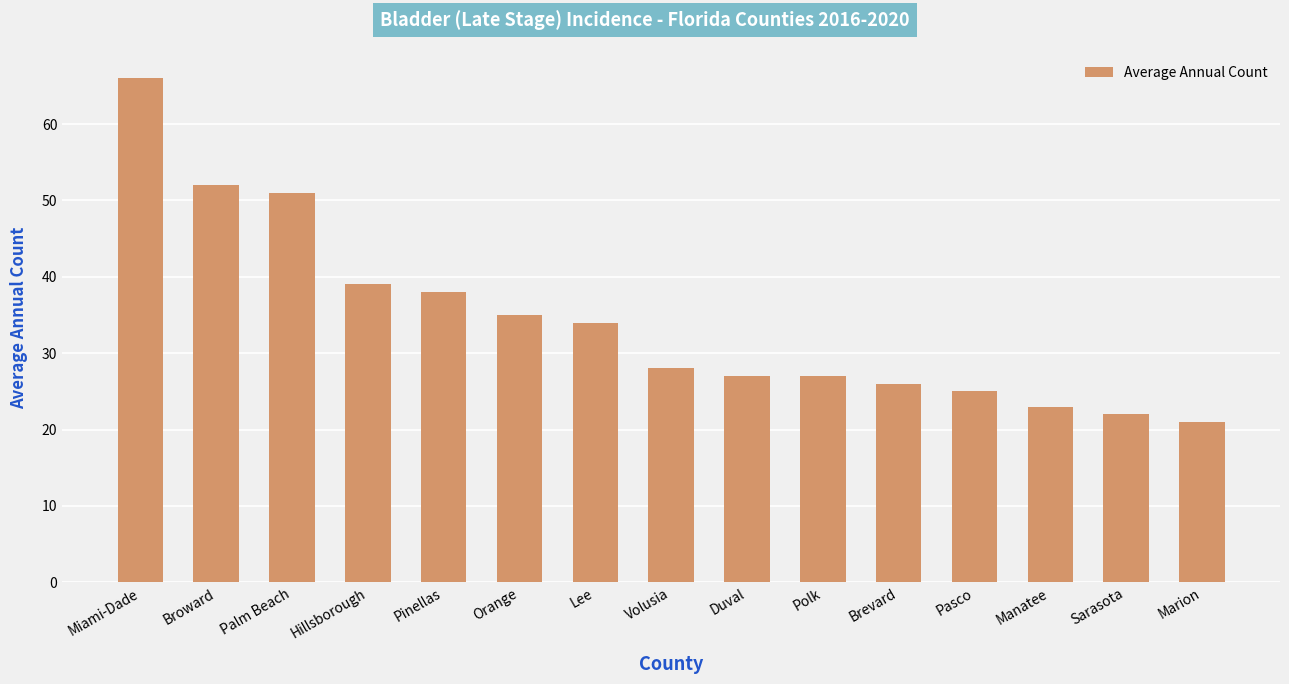

Are the bars horizontal?

No